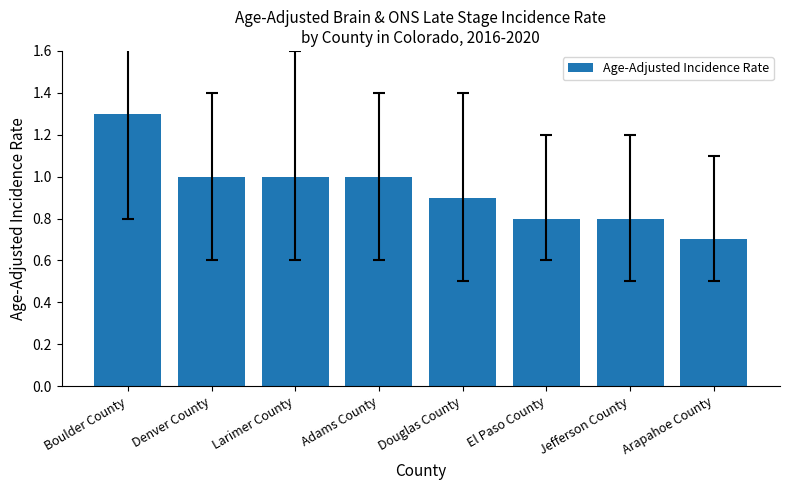

What is the approximate value at Boulder County?

1.3